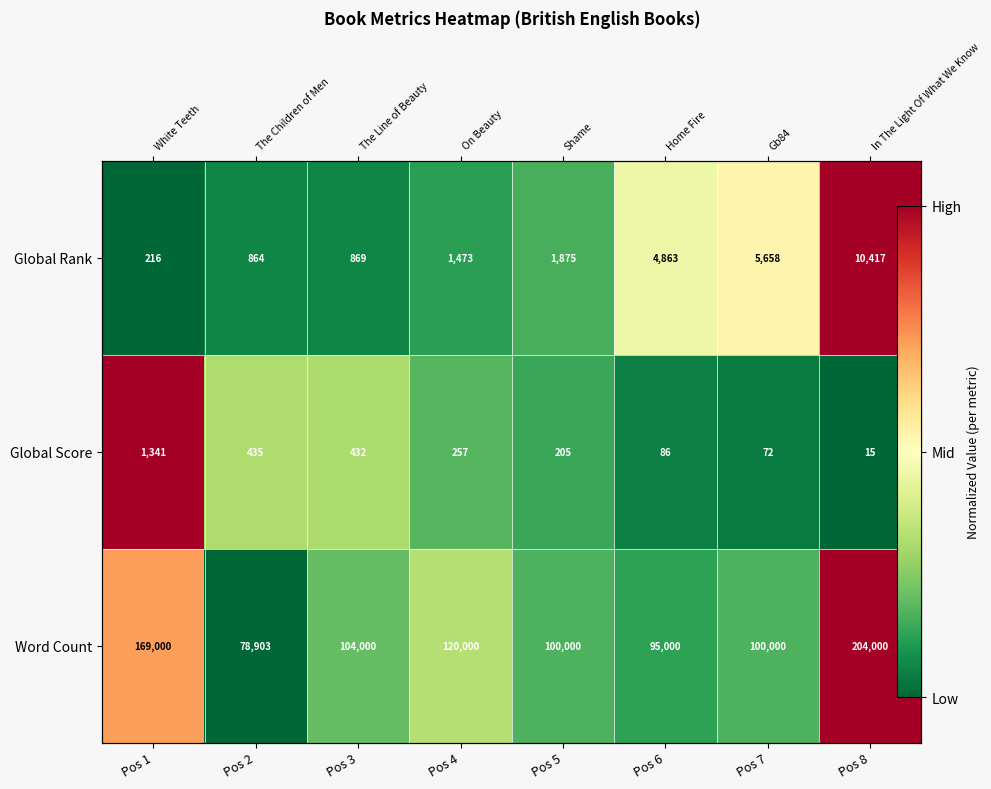

Which series has the largest total across all categories?

Word Count